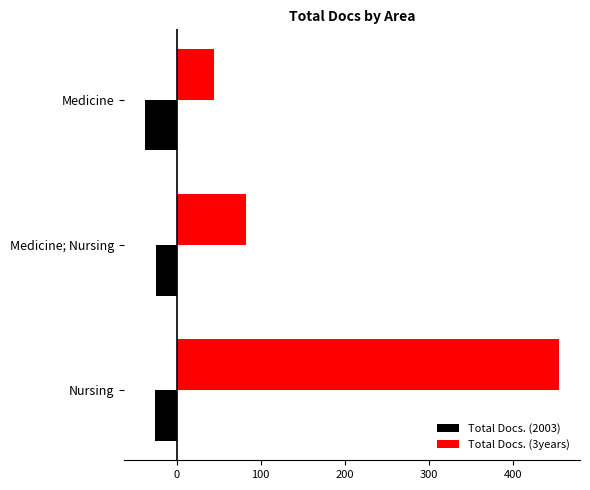

Which series has the largest total across all categories?

Total Docs. (3years)